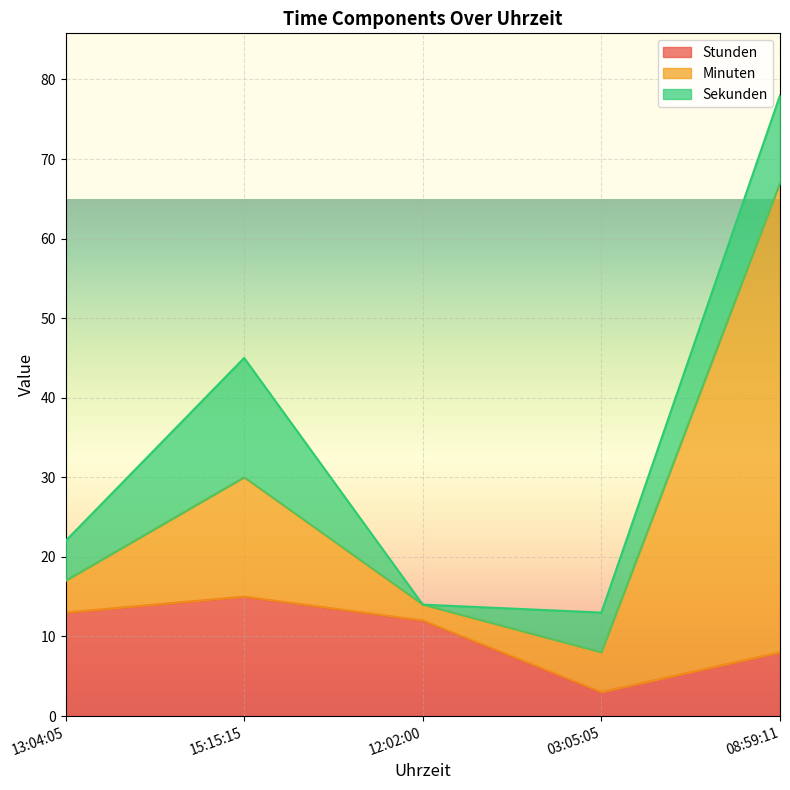

Rank the categories by Stunden value from highest to lowest.

15:15:15, 13:04:05, 12:02:00, 08:59:11, 03:05:05